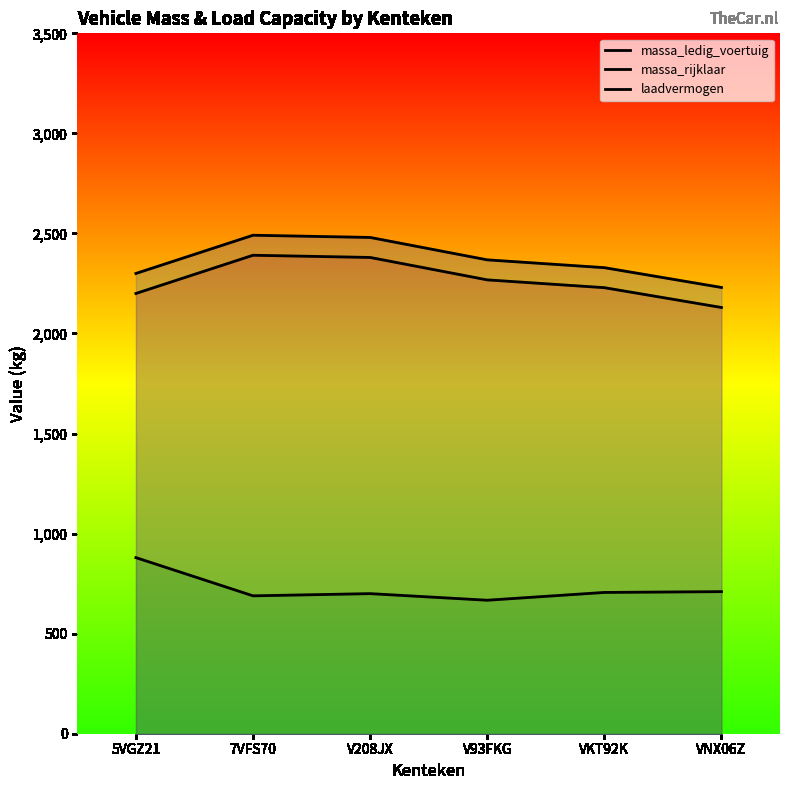

Which series has the largest range (max minus min)?

massa_ledig_voertuig